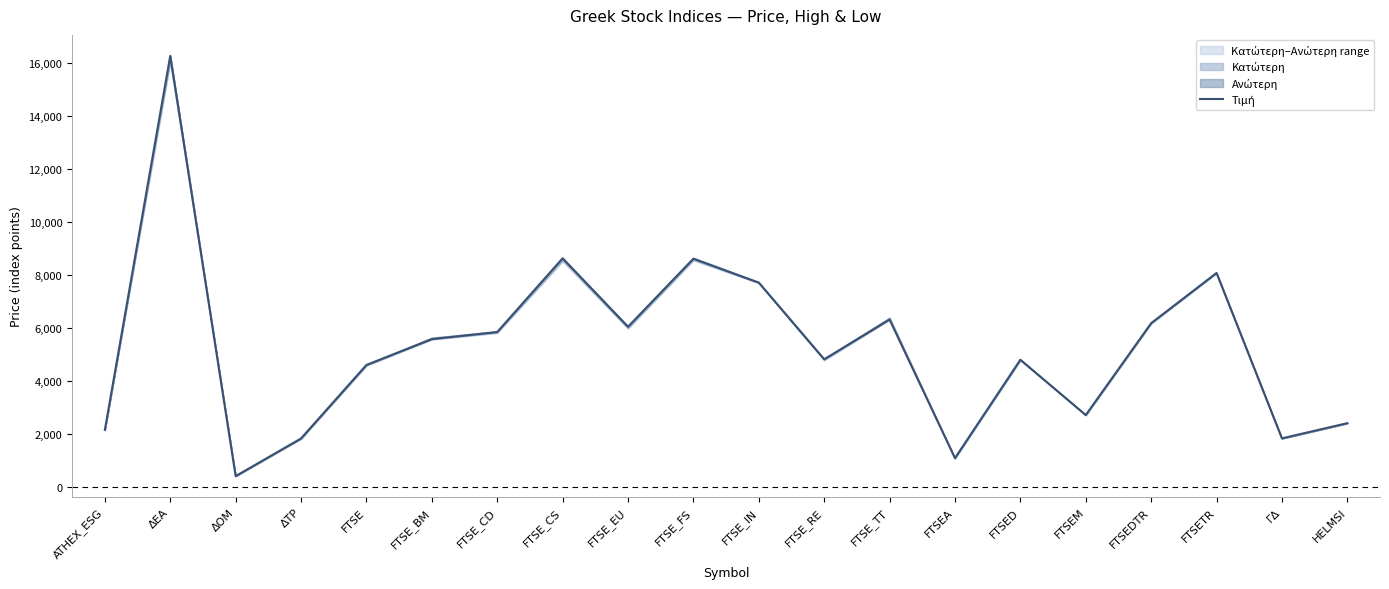

Reading left to right, extract all data points from this chart.

2162.6	16263.0	419.0	1839.3	4611.1	5585.5	5852.4	8632.1	6051.2	8618.0	7713.8	4824.1	6323.7	1097.6	4806.7	2722.1	6184.6	8079.5	1842.8	2415.4